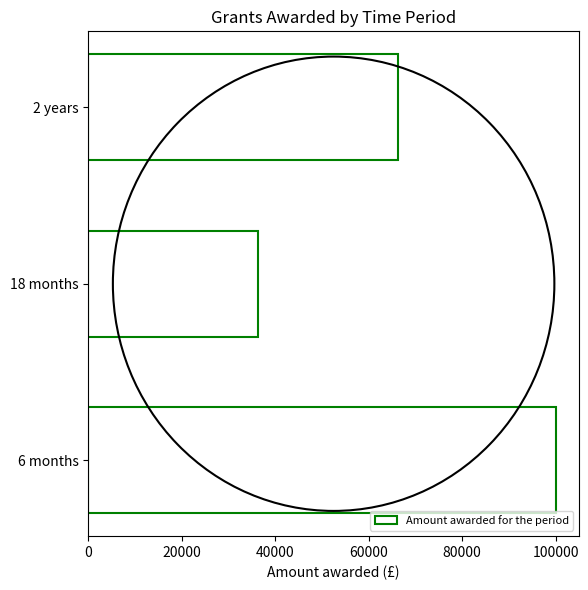

What is the maximum value shown in the chart?

100000